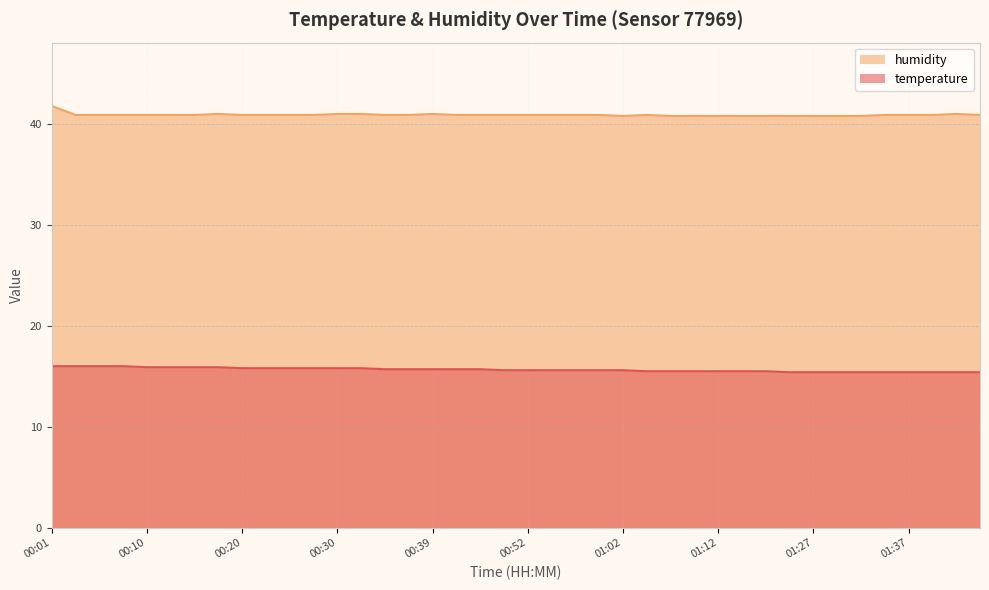

How many interior local valleys does the humidity series have?

1